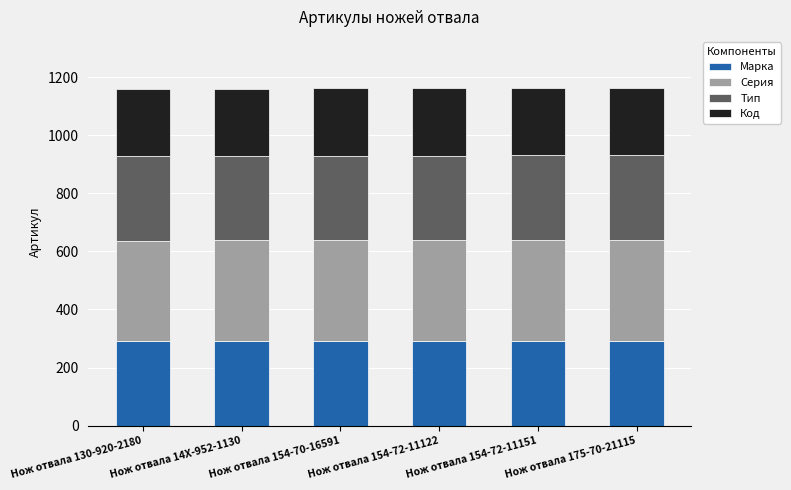

What is the total value across all series at Нож отвала 175-70-21115?

1164.0